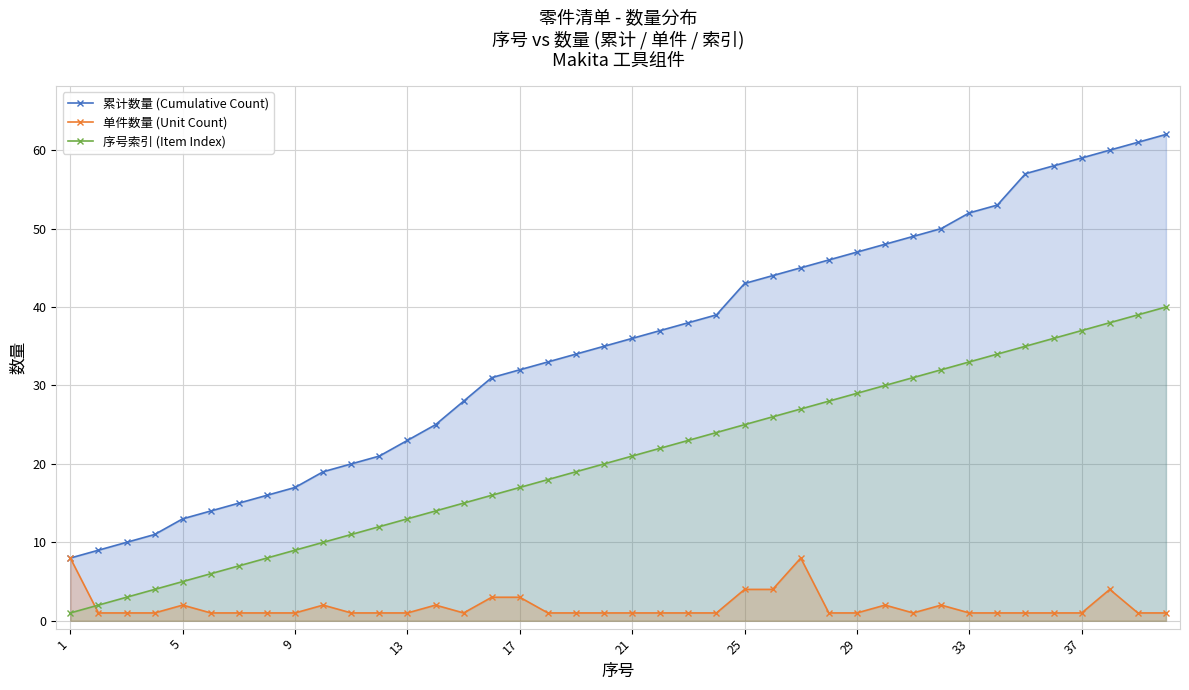

Reading left to right, what are all the values shown in this chart?

累计数量 (Cumulative Count): 8	9	10	11	13	14	15	16	17	19	20	21	23	25	28	31	32	33	34	35	36	37	38	39	43	44	45	46	47	48	49	50	52	53	57	58	59	60	61	62
单件数量 (Unit Count): 8	1	1	1	2	1	1	1	1	2	1	1	1	2	1	3	3	1	1	1	1	1	1	1	4	4	8	1	1	2	1	2	1	1	1	1	1	4	1	1
序号索引 (Item Index): 1	2	3	4	5	6	7	8	9	10	11	12	13	14	15	16	17	18	19	20	21	22	23	24	25	26	27	28	29	30	31	32	33	34	35	36	37	38	39	40